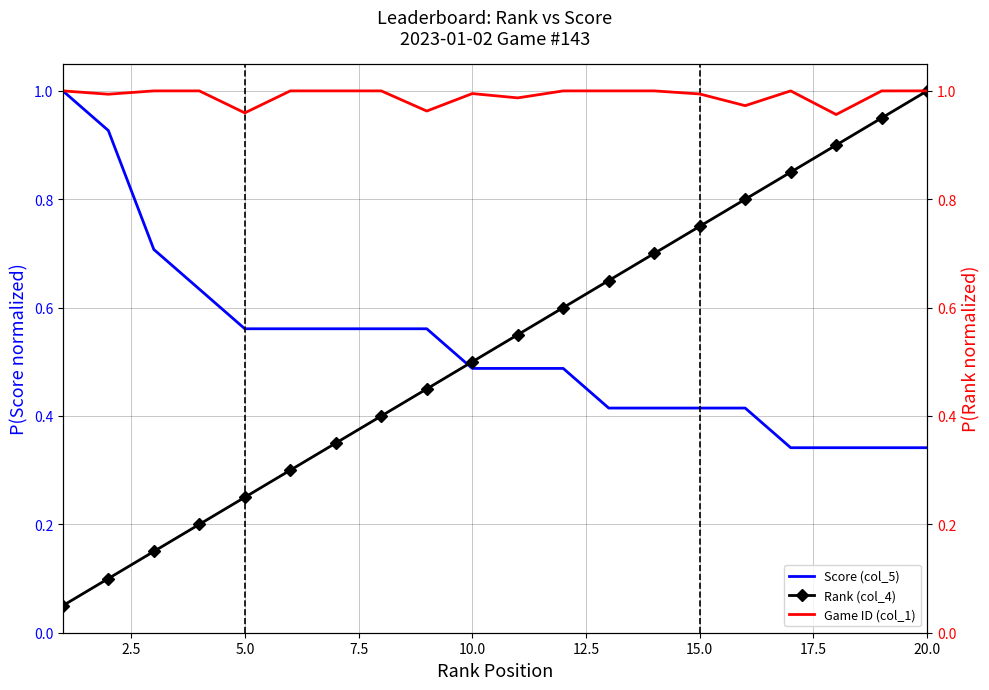

Reading left to right, transcribe all the data shown in this chart.

Score (col_5): 1.0	0.9	0.7	0.6	0.6	0.6	0.6	0.6	0.6	0.5	0.5	0.5	0.4	0.4	0.4	0.4	0.3	0.3	0.3	0.3
Rank (col_4): 0.1	0.1	0.1	0.2	0.2	0.3	0.3	0.4	0.5	0.5	0.6	0.6	0.7	0.7	0.8	0.8	0.8	0.9	0.9	1.0
Game ID (col_1): 1.0	1.0	1.0	1.0	1.0	1.0	1.0	1.0	1.0	1.0	1.0	1.0	1.0	1.0	1.0	1.0	1.0	1.0	1.0	1.0